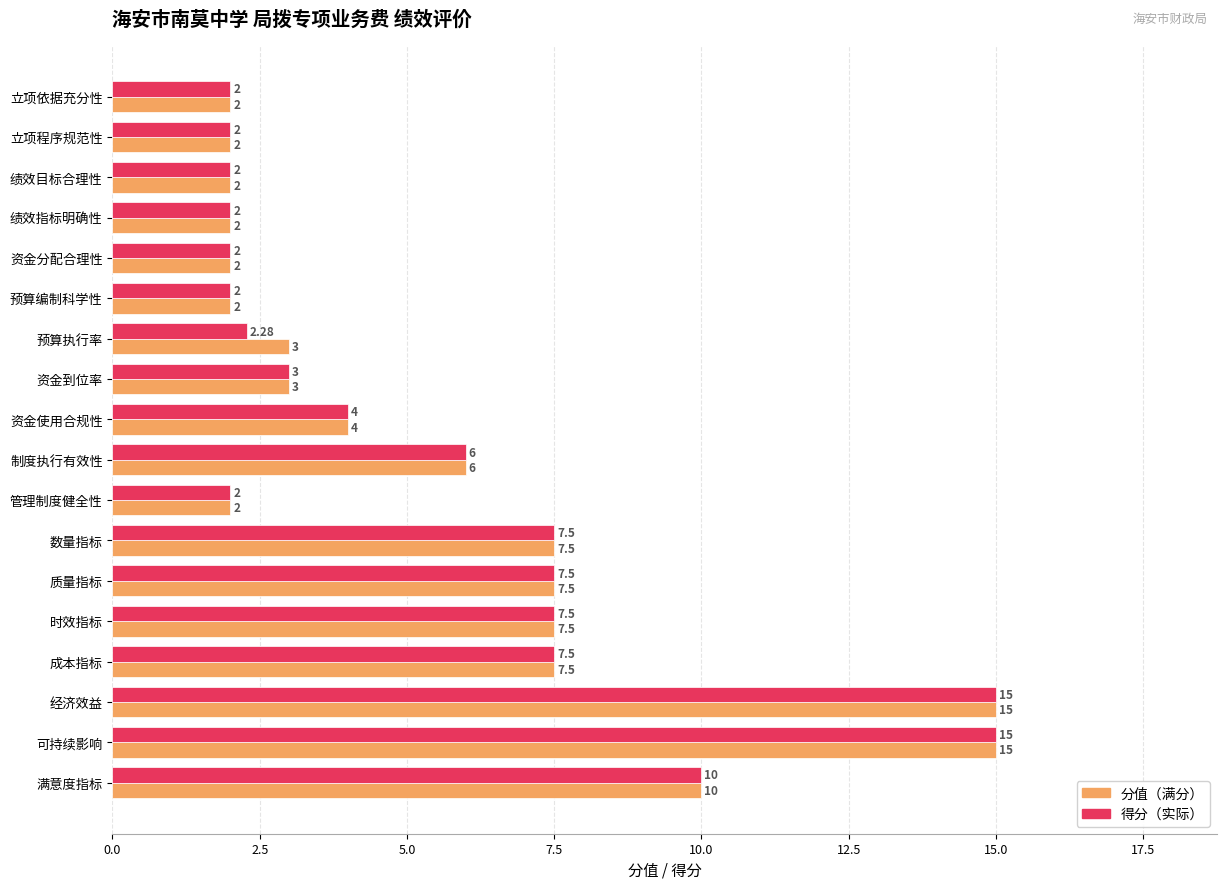

What is the total value across all series at 预算编制科学性?

4.0